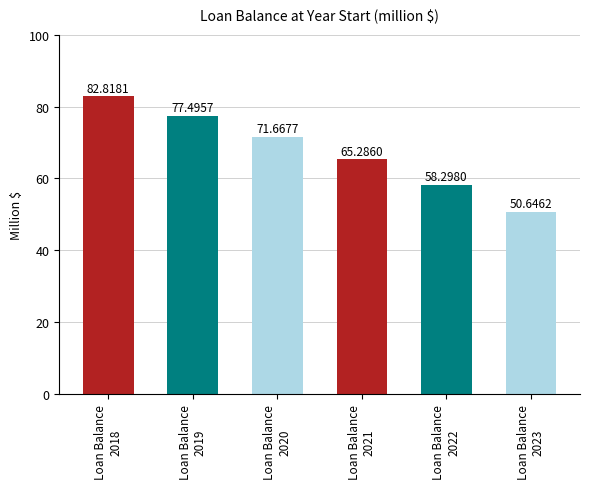

Rank the categories by value from lowest to highest.

Loan Balance 2023, Loan Balance 2022, Loan Balance 2021, Loan Balance 2020, Loan Balance 2019, Loan Balance 2018